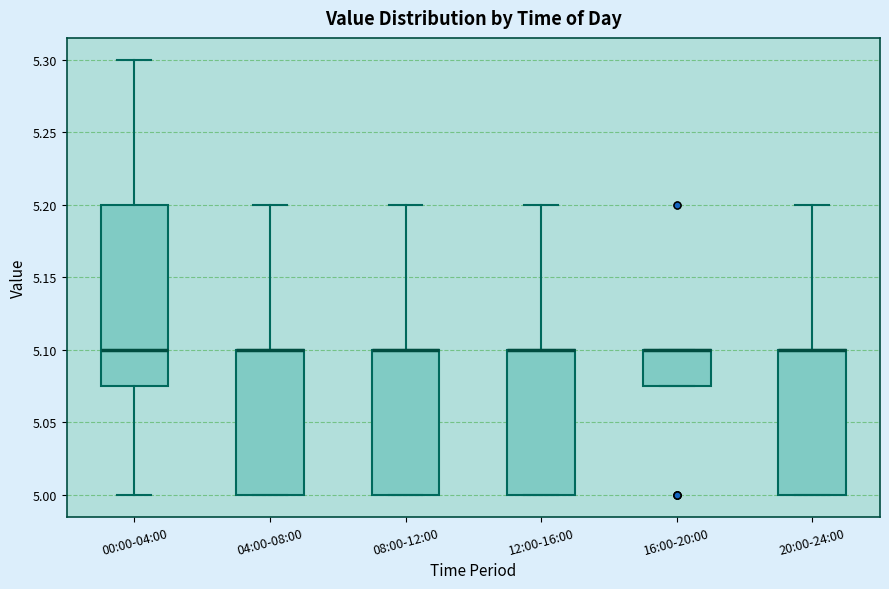

Reading left to right, read every box against the y-axis: the position of its median line, the range the box covers, and the ends of its whiskers. The values are not printed on the chart, so give them approximately, as read against the axis.

00:00-04:00: median 5.100, box 5.075 to 5.200, whiskers 5.000 to 5.300
04:00-08:00: median 5.100 (drawn on the box's upper edge), box 5.000 to 5.100, whiskers 5.000 to 5.200
08:00-12:00: median 5.100 (drawn on the box's upper edge), box 5.000 to 5.100, whiskers 5.000 to 5.200
12:00-16:00: median 5.100 (drawn on the box's upper edge), box 5.000 to 5.100, whiskers 5.000 to 5.200
16:00-20:00: median 5.100 (drawn on the box's upper edge), box 5.075 to 5.100, whiskers 5.075 to 5.100
20:00-24:00: median 5.100 (drawn on the box's upper edge), box 5.000 to 5.100, whiskers 5.000 to 5.200